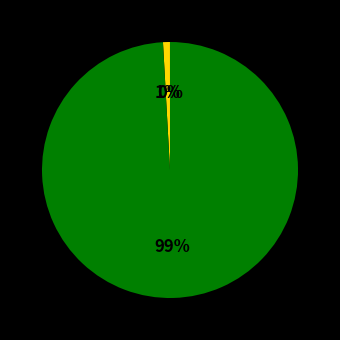

Does any single category account for the majority?

Yes